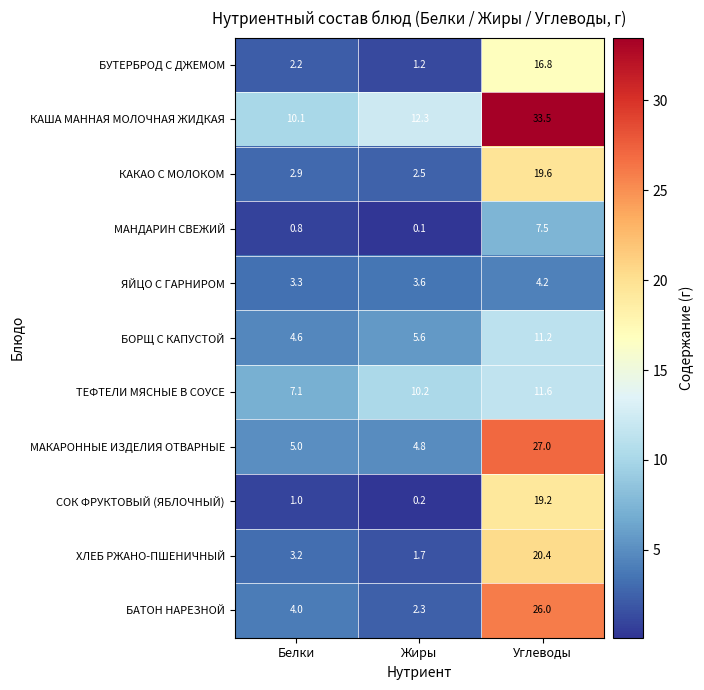

At which label does ХЛЕБ РЖАНО-ПШЕНИЧНЫЙ first exceed 3?

Белки